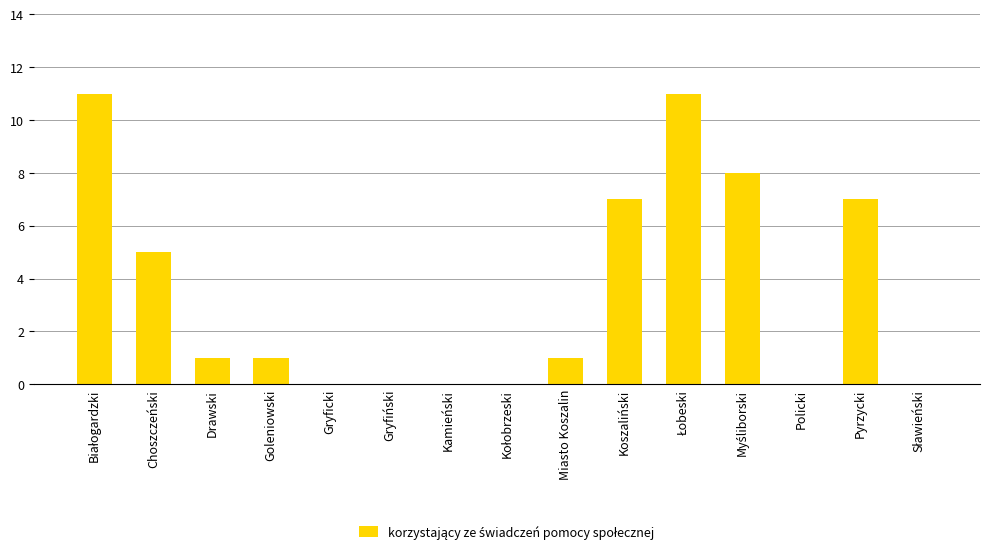

What is the approximate value at Choszczeński?

5